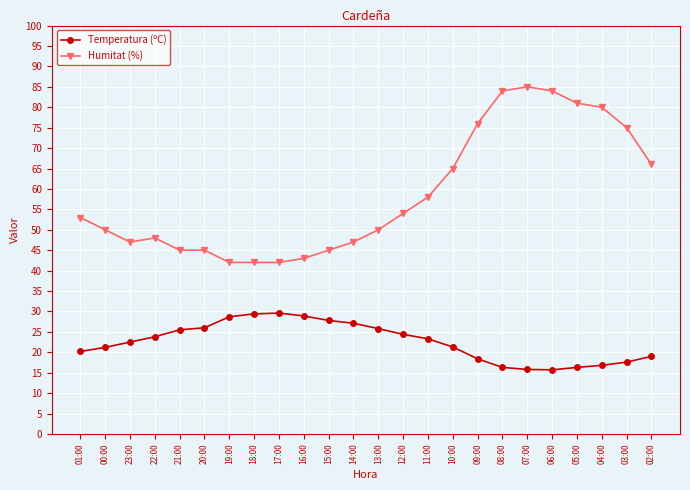

What is the smallest value displayed?

15.7